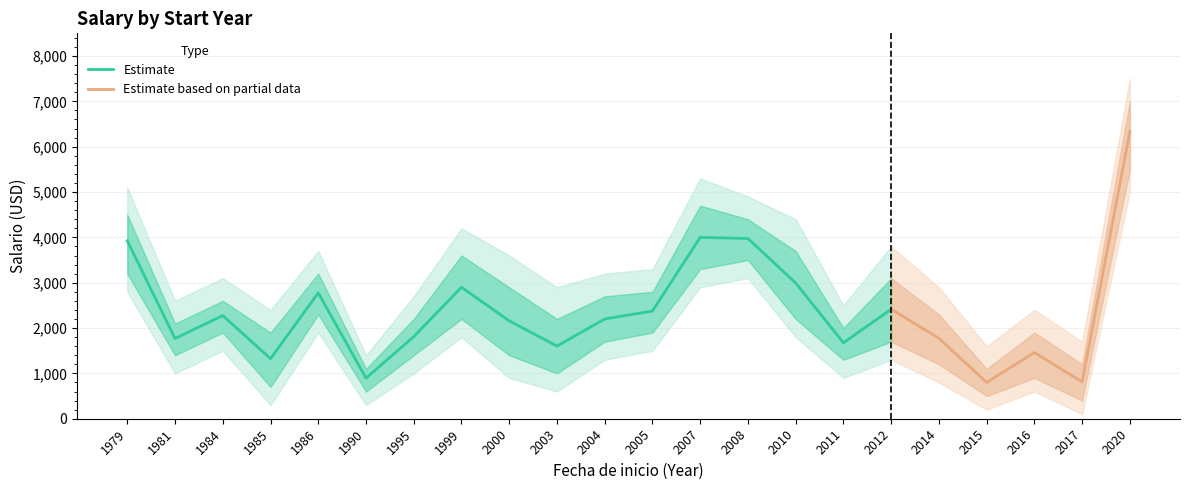

Which category has the lowest value in the Estimate series?

1990